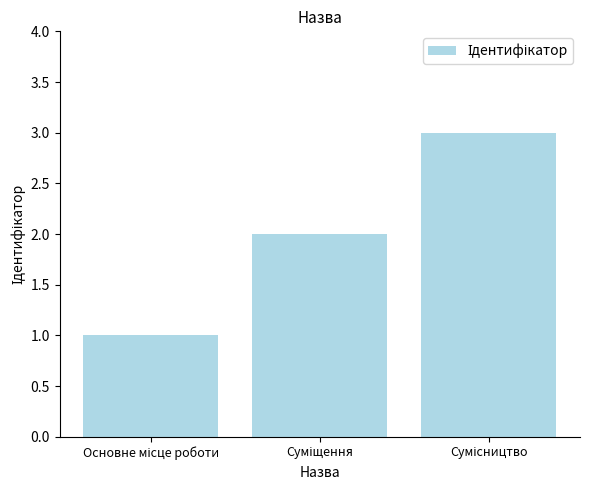

What is the sum of all values?

6